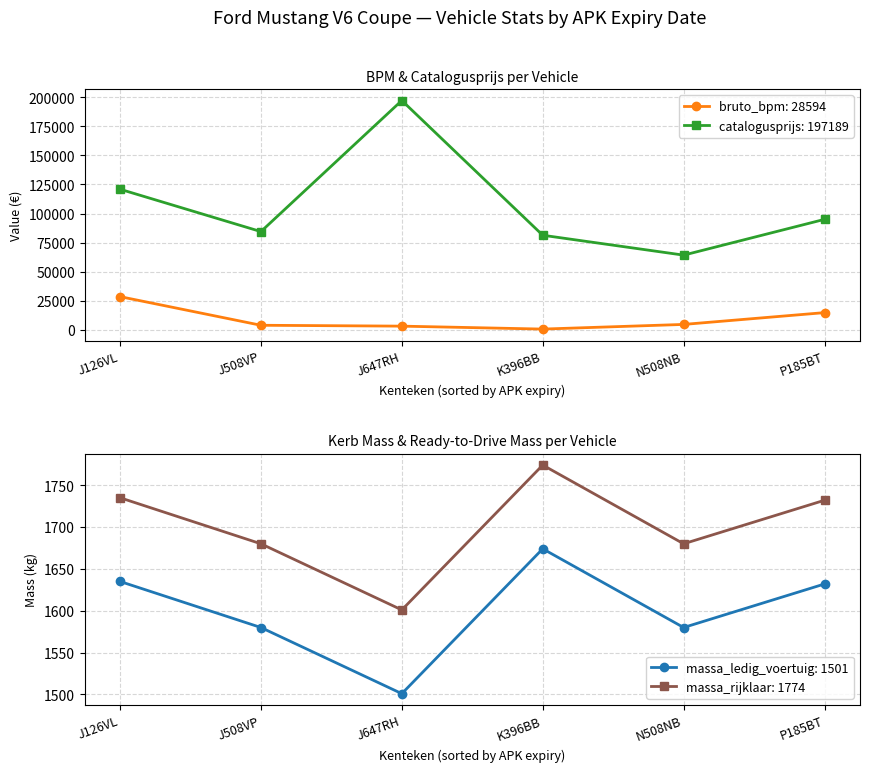

The catalogusprijs series shows 84496 at J508VP. True or false?

True